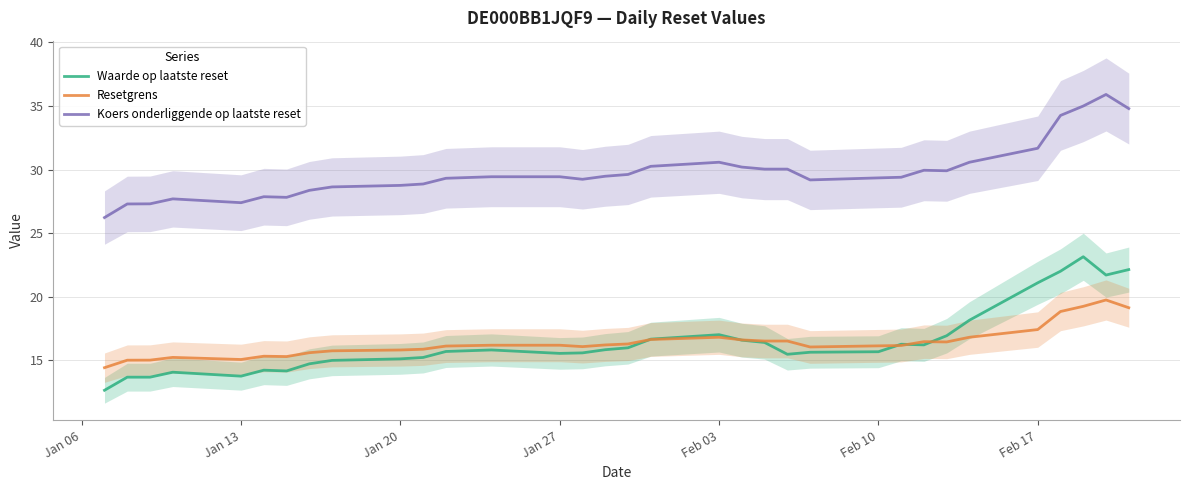

What is the sum of all Resetgrens values?

541.2